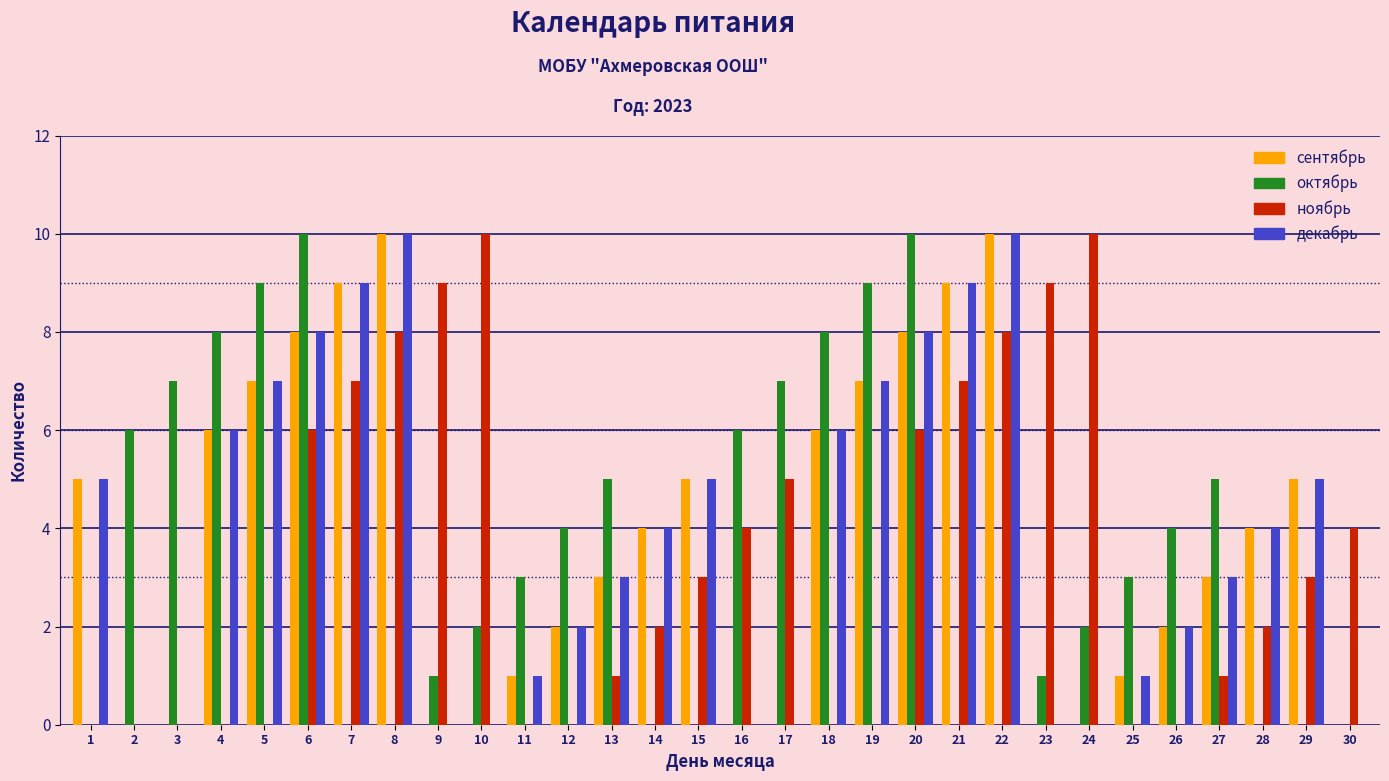

Which series changed the most between 2 and 15?

октябрь